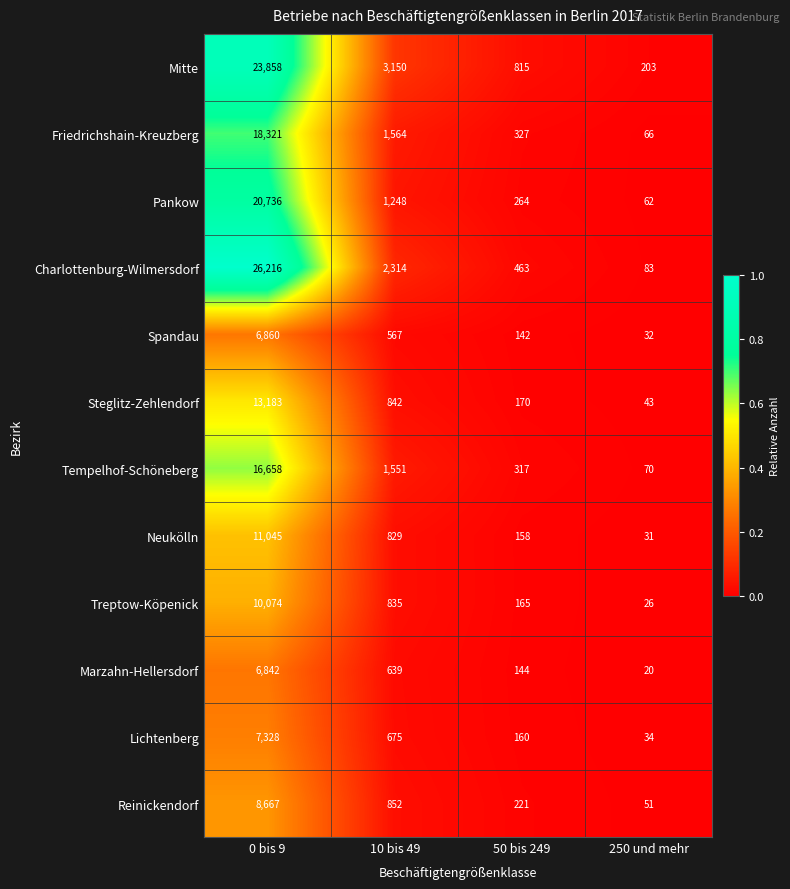

At 10 bis 49, list the series in order from smallest to largest.

Spandau, Marzahn-Hellersdorf, Lichtenberg, Neukölln, Treptow-Köpenick, Steglitz-Zehlendorf, Reinickendorf, Pankow, Tempelhof-Schöneberg, Friedrichshain-Kreuzberg, Charlottenburg-Wilmersdorf, Mitte